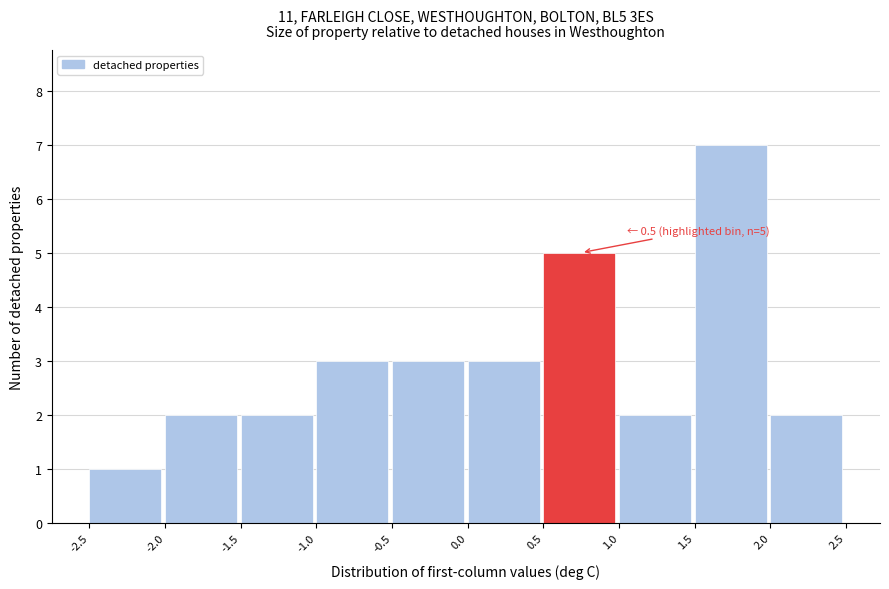

Over which range of the x-axis is the bar tallest?

1.5 to 2.0